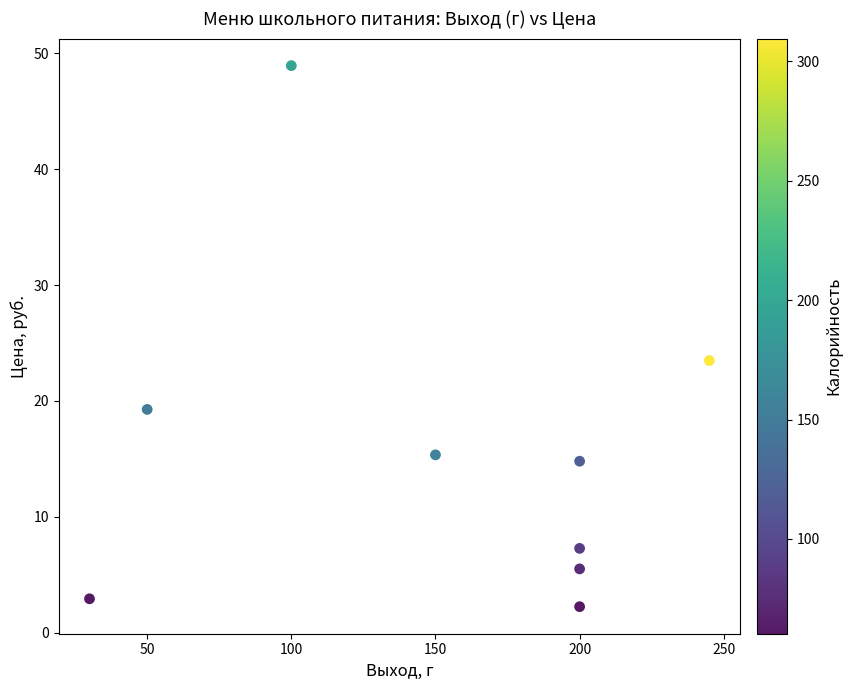

What Y value in the scatter plot is closest to 25?

23.5